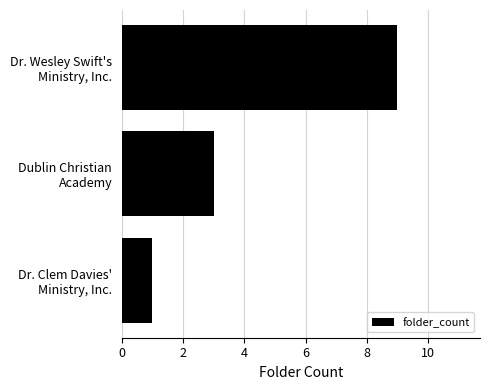

Which category has the lowest value across all series?

Dr. Clem Davies'
Ministry, Inc.